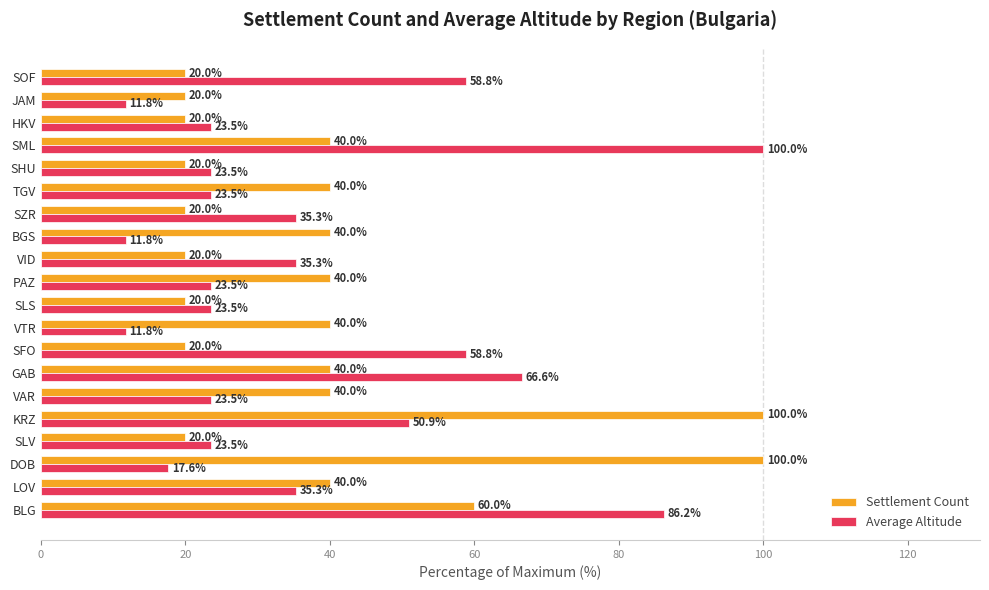

What are all the series names shown in the legend?

Settlement Count, Average Altitude